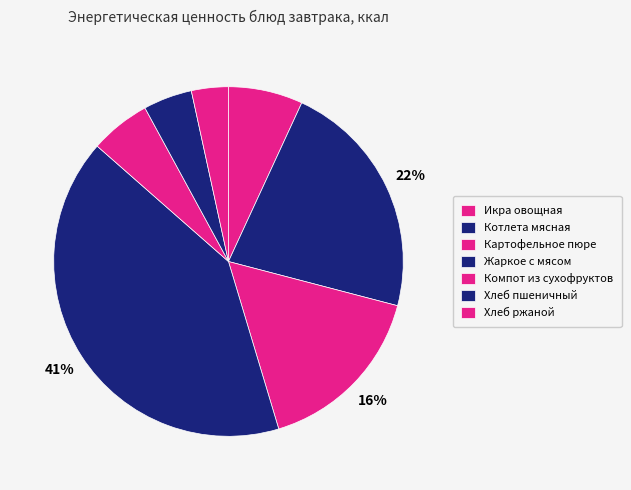

Is there any slice that represents more than half of the pie?

No